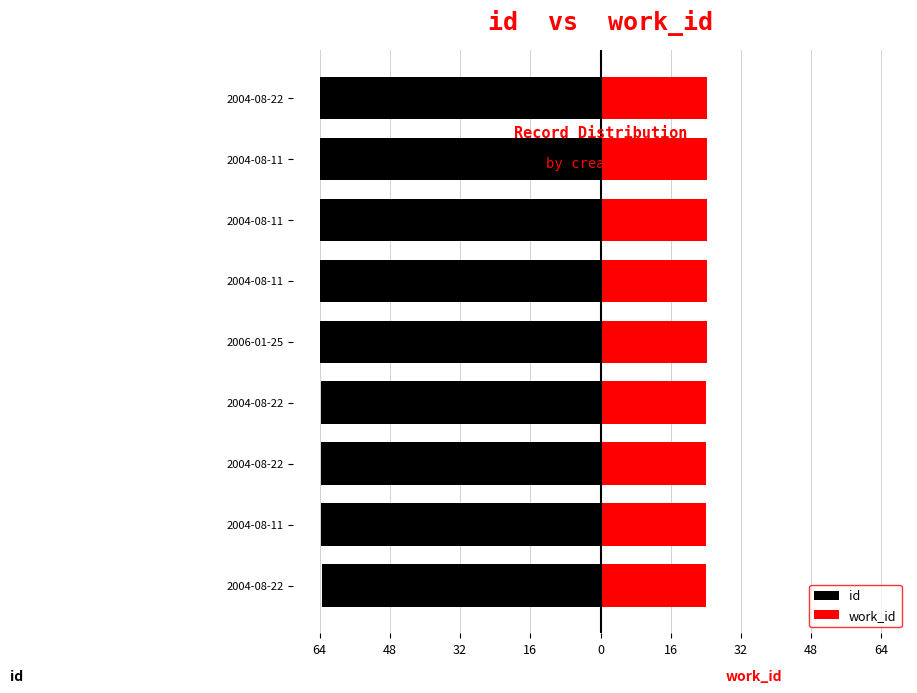

How many distinct data groups are displayed?

2